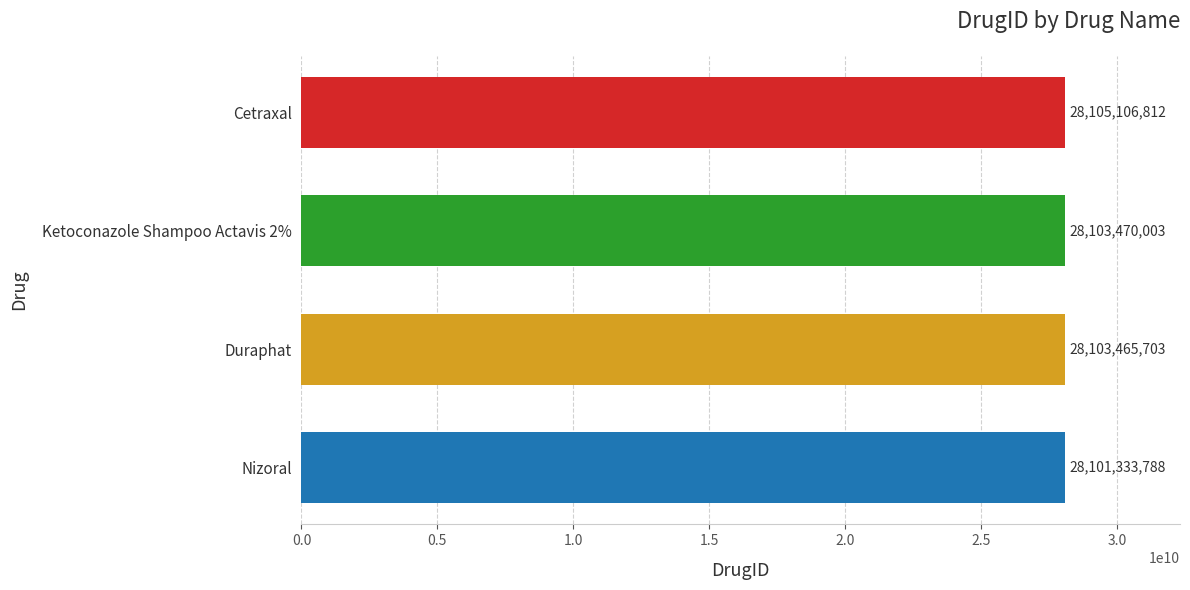

Are the bars horizontal?

Yes